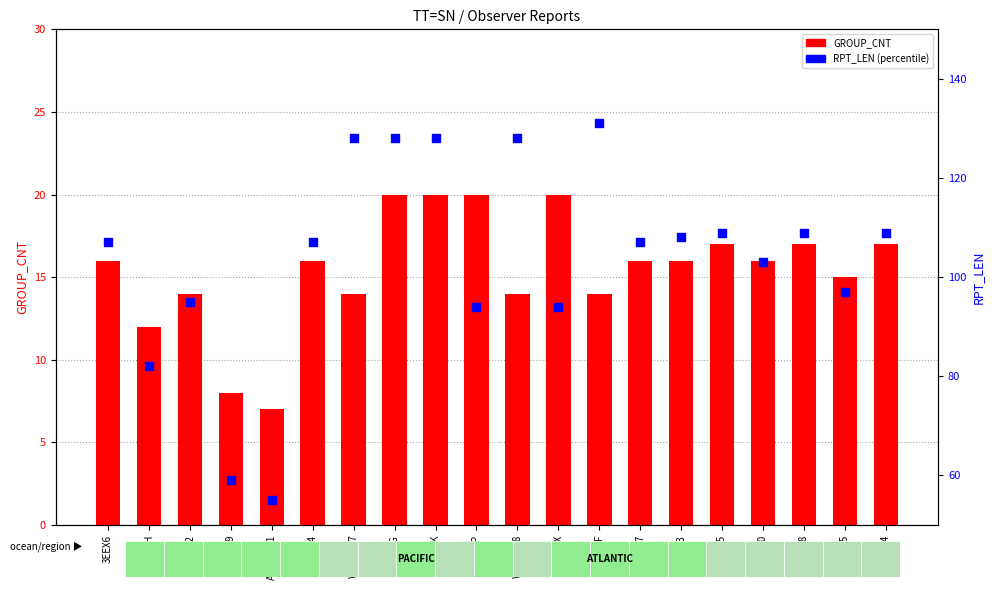

Which series has the largest Y range (max minus min)?

RPT_LEN